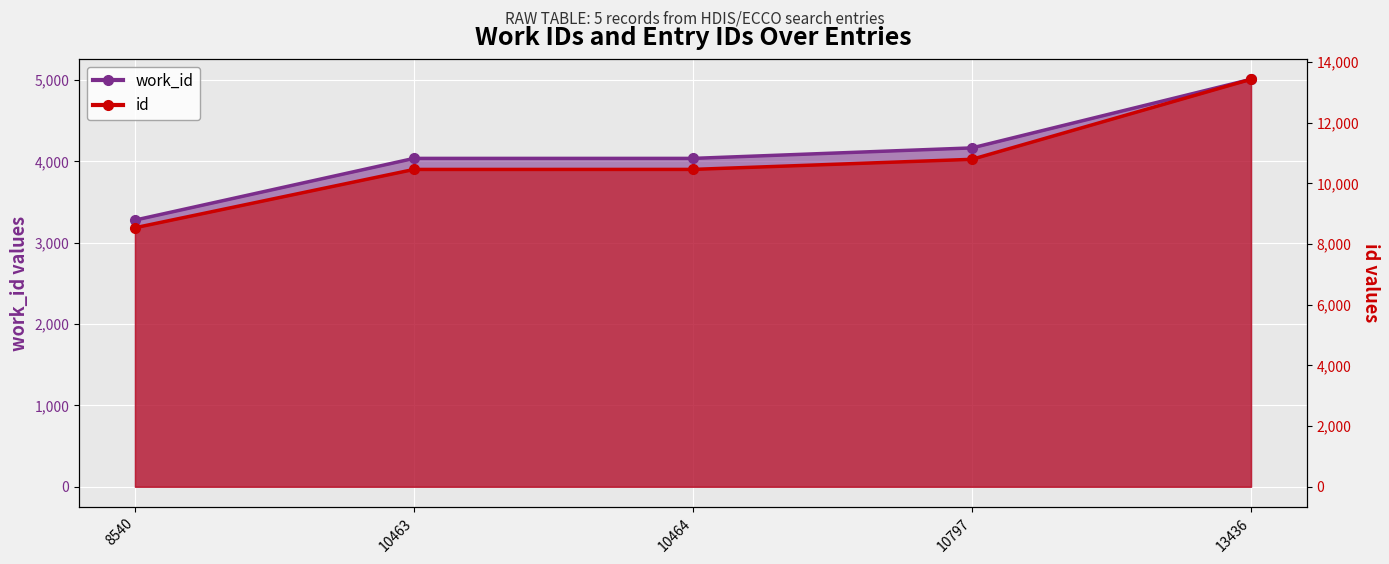

True or false: work_id and id cross at least once.

False